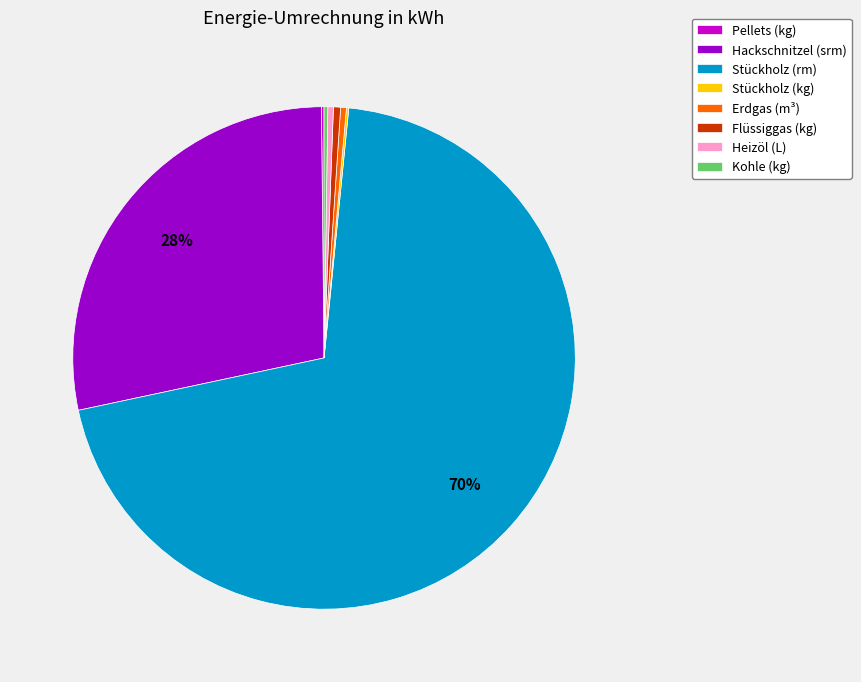

Approximately how many times larger is the value at Heizöl (L) compared to Flüssiggas (kg)?

0.8